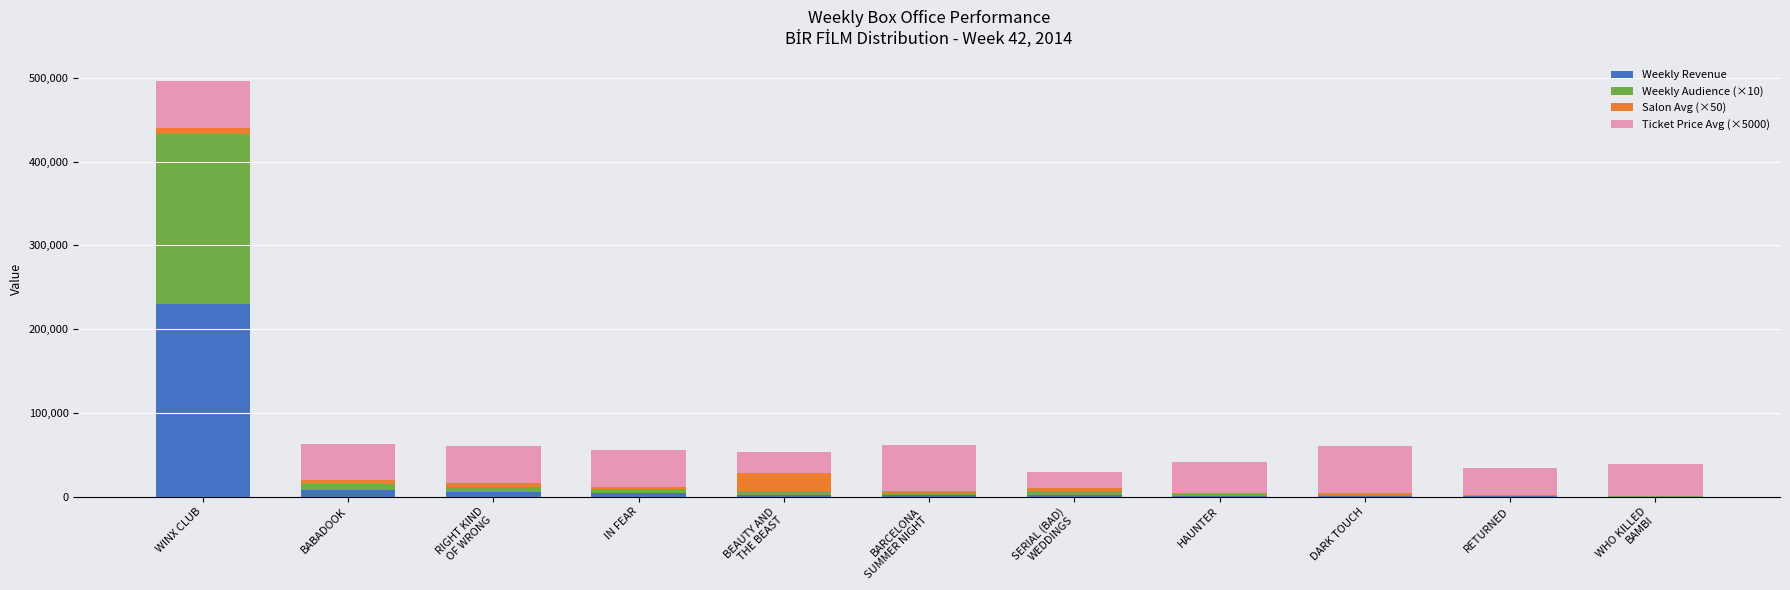

Where is Weekly Revenue nearest to the value 114904?

BABADOOK